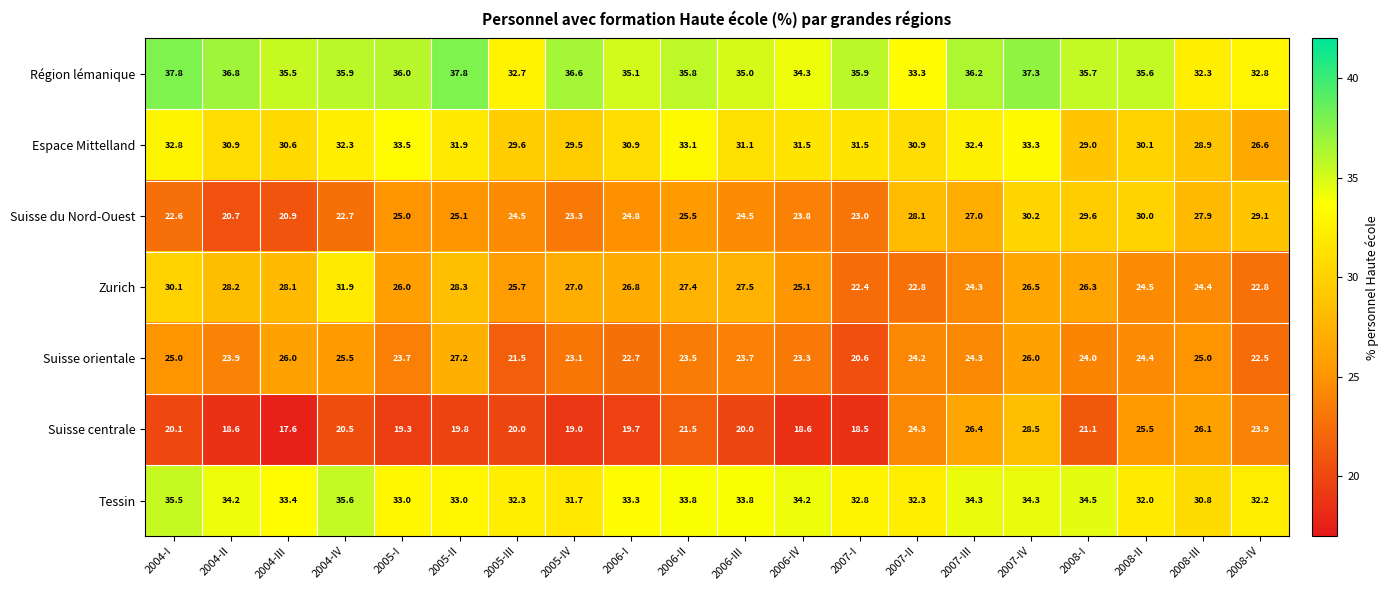

Which series has the largest total across all categories?

Région lémanique